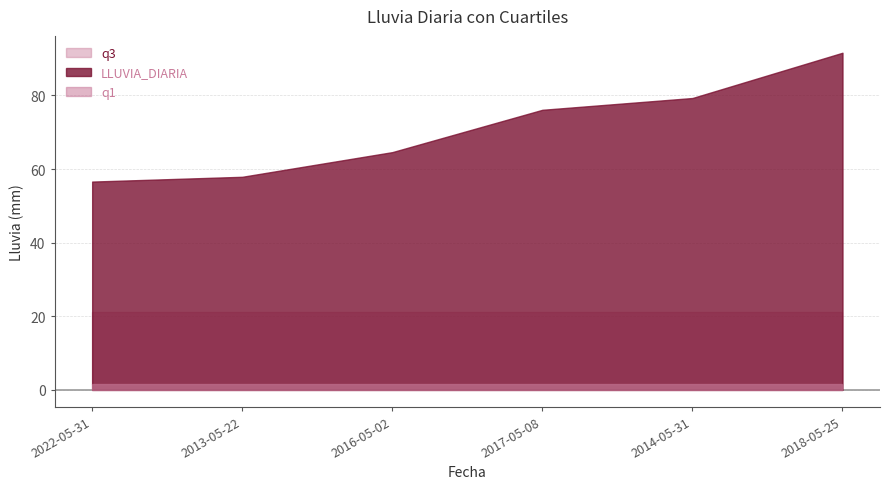

The value of q3 at 2022-05-31 is 21.2. True or false?

True